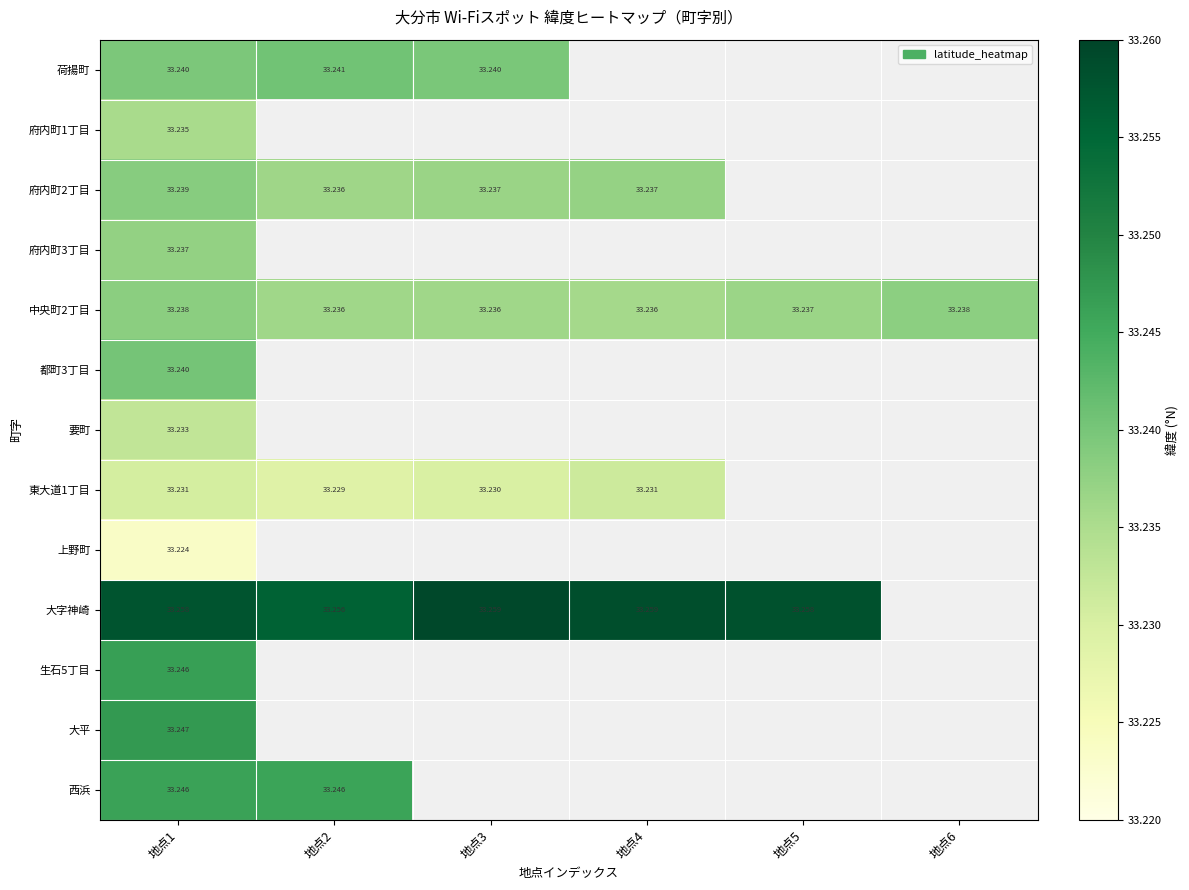

Is the value of 大平 at 地点1 greater than the value of 府内町2丁目 at 地点4?

Yes